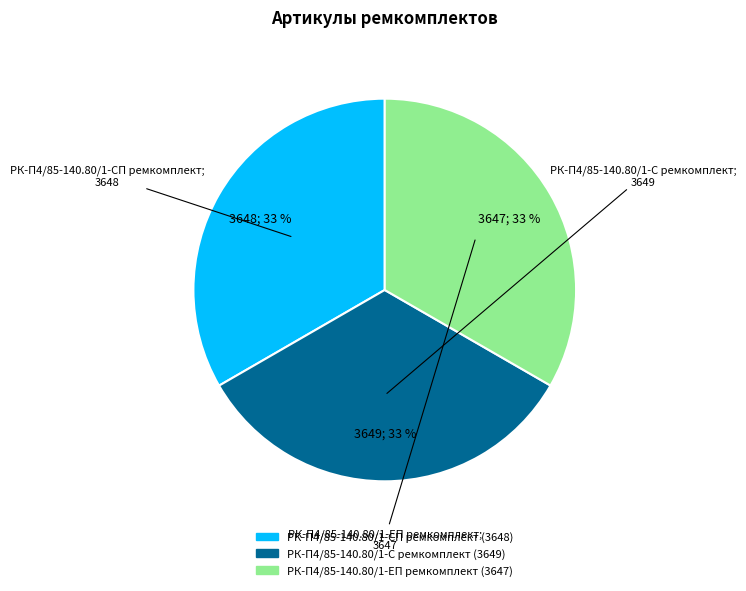

To the nearest percent, what portion does РК-П4/85-140.80/1-ЕП ремкомплект represent?

33%